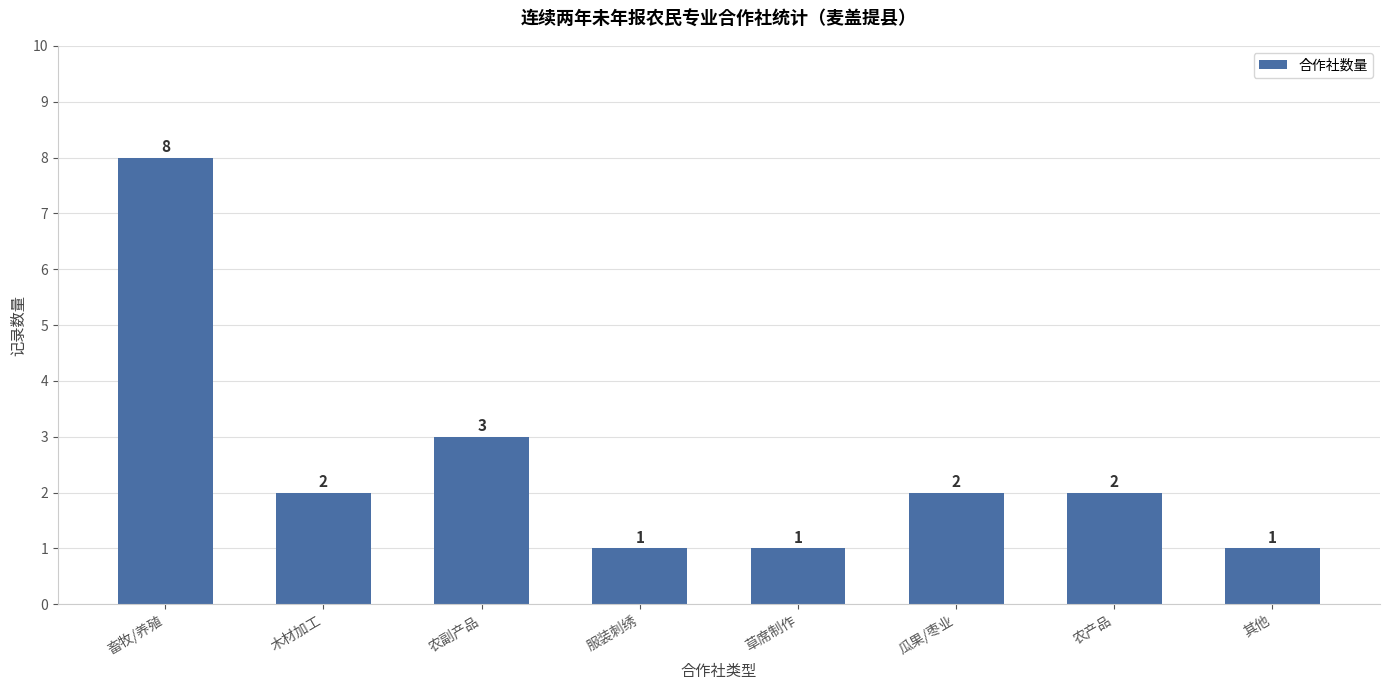

What is the difference between the values at 其他 and 木材加工?

1